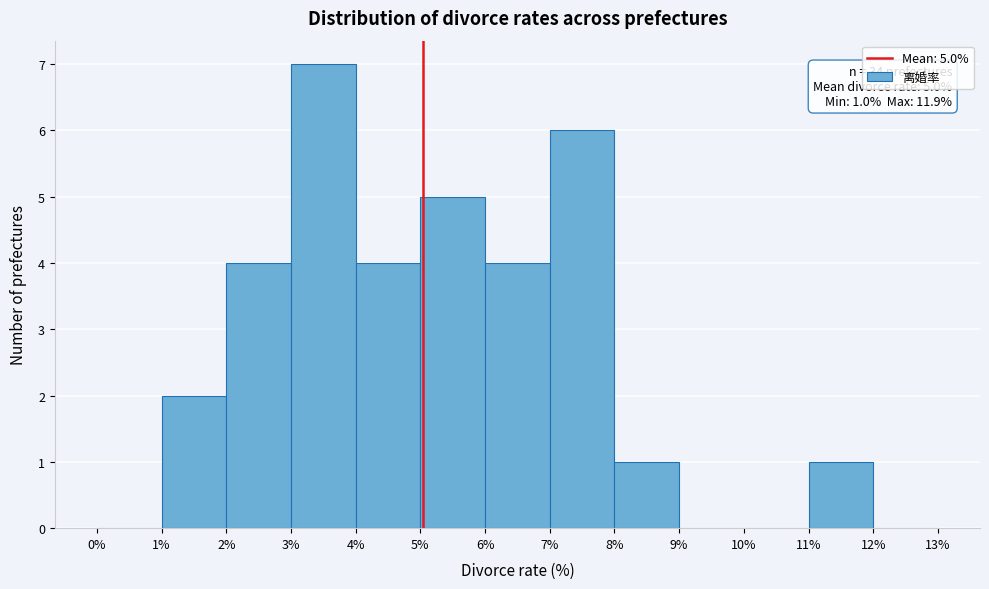

Which range on the x-axis has the tallest bar?

3% to 4%